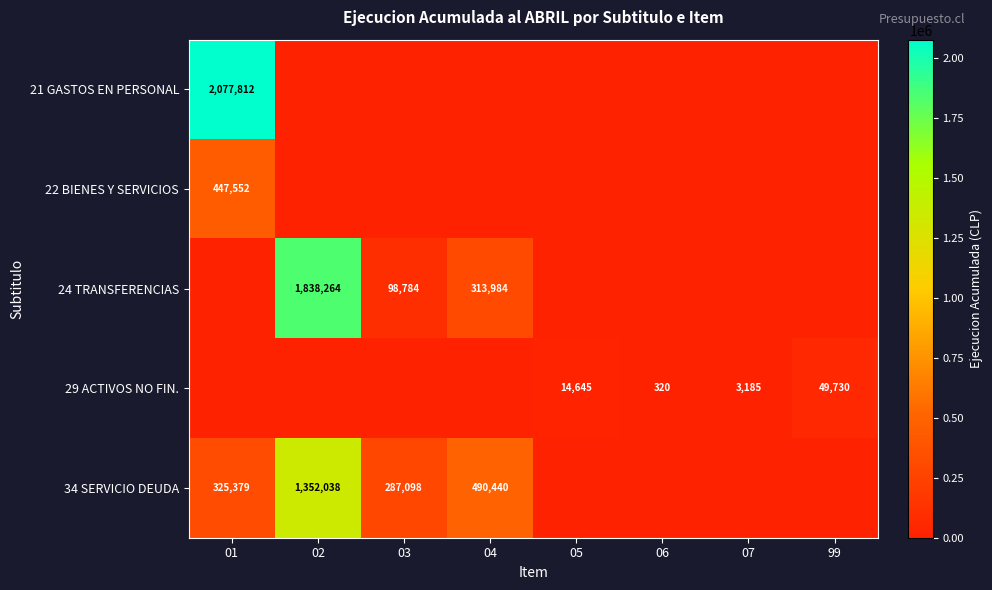

True or false: 29 ACTIVOS NO FIN. has a value of 23751 at 05.

False